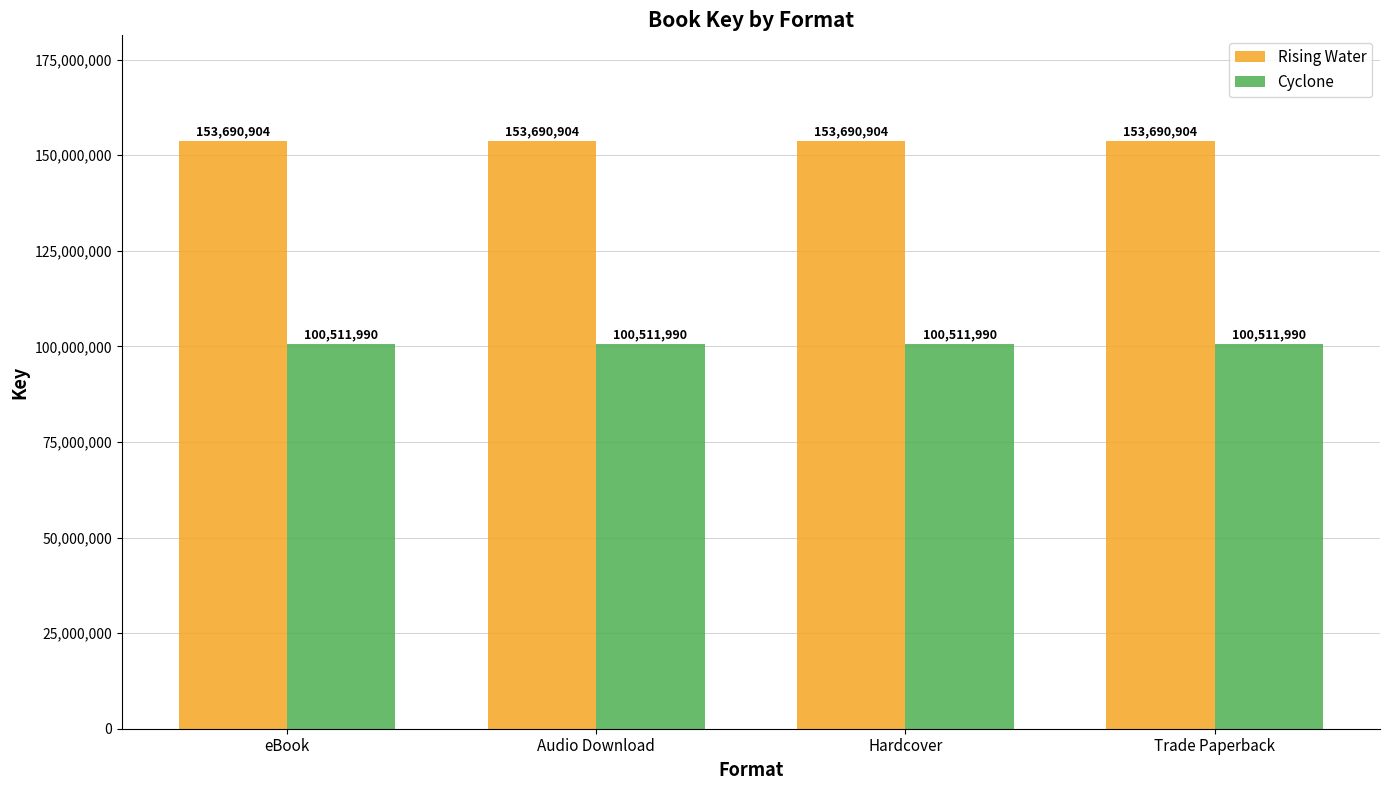

Is the value of Rising Water at eBook greater than the value of Cyclone at Trade Paperback?

Yes